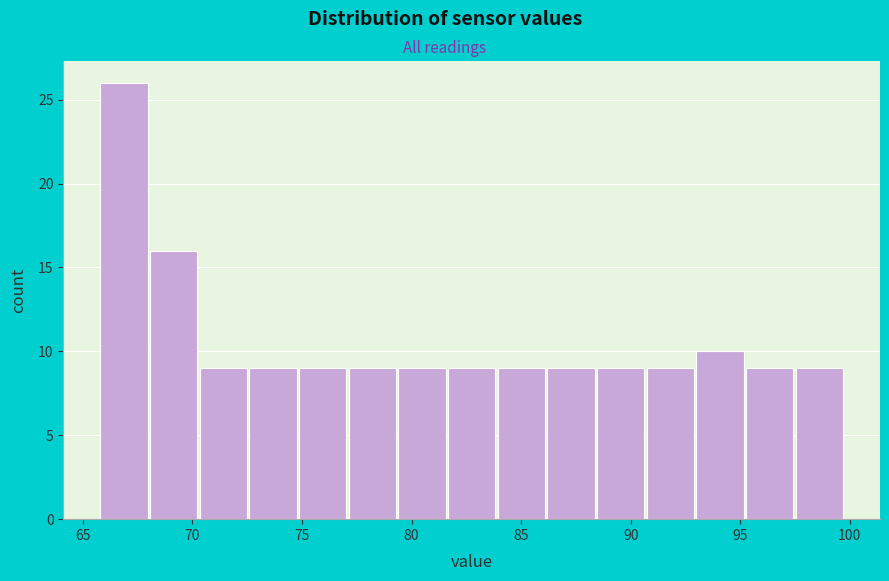

How tall is the bar that spans 77.0 to 79.5 on the x-axis? Neither the bar edges nor the heights are printed on the chart, so give them approximately, as read against the axes.

9